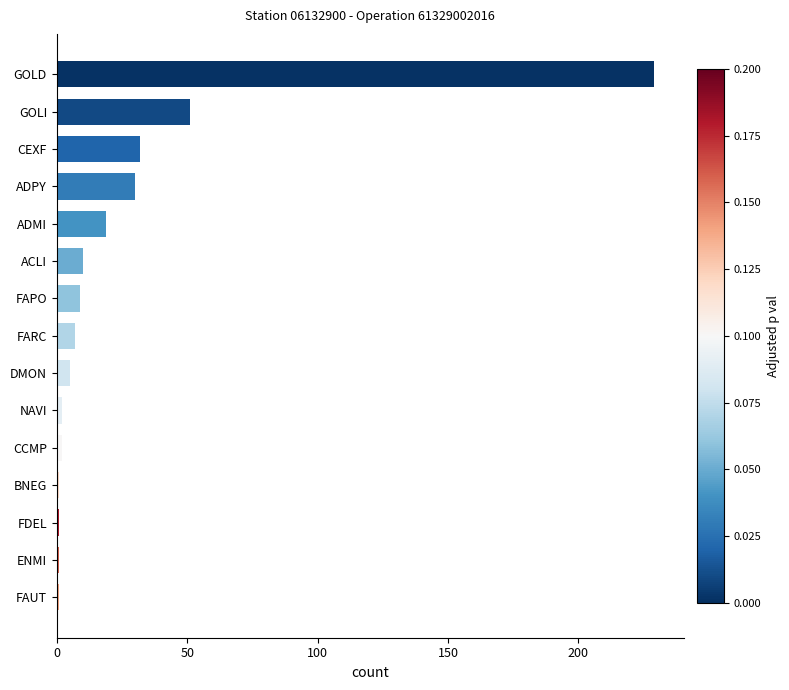

What is the sum of all values?

400